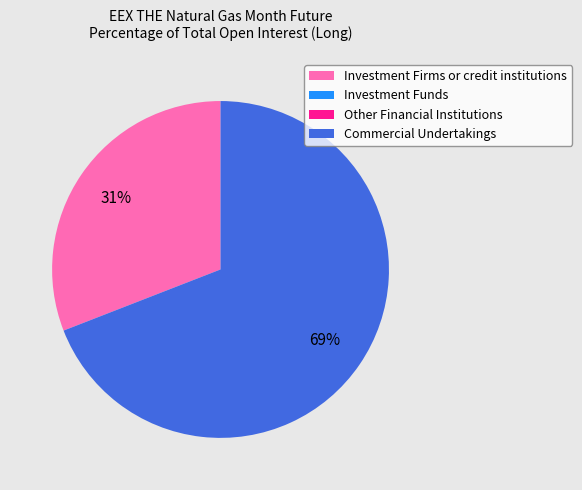

True or false: Investment Firms or credit institutions accounts for 31% of the total.

True